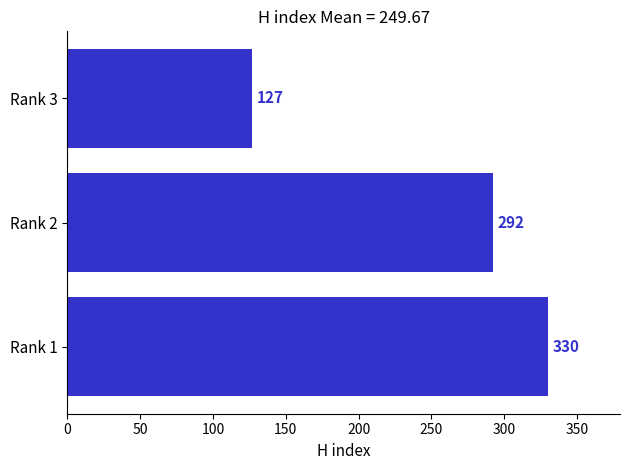

How many values are between 127 and 330?

3